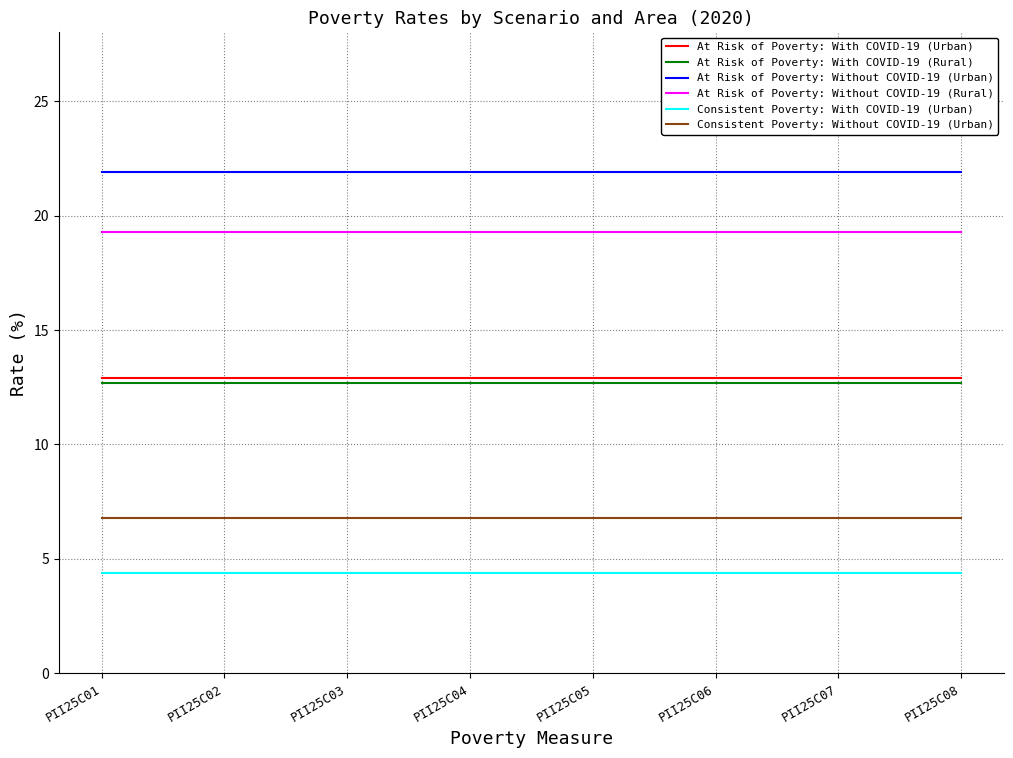

Reading left to right, list all the values displayed in this chart.

At Risk of Poverty: With COVID-19 (Urban): 12.9	12.9	12.9	12.9	12.9	12.9	12.9	12.9
At Risk of Poverty: With COVID-19 (Rural): 12.7	12.7	12.7	12.7	12.7	12.7	12.7	12.7
At Risk of Poverty: Without COVID-19 (Urban): 21.9	21.9	21.9	21.9	21.9	21.9	21.9	21.9
At Risk of Poverty: Without COVID-19 (Rural): 19.3	19.3	19.3	19.3	19.3	19.3	19.3	19.3
Consistent Poverty: With COVID-19 (Urban): 4.4	4.4	4.4	4.4	4.4	4.4	4.4	4.4
Consistent Poverty: Without COVID-19 (Urban): 6.8	6.8	6.8	6.8	6.8	6.8	6.8	6.8